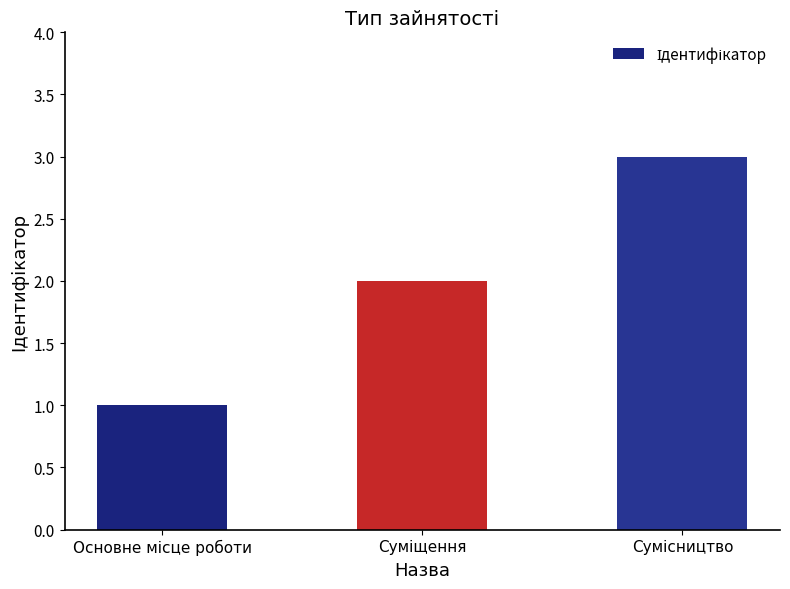

What is the sum of all values?

6